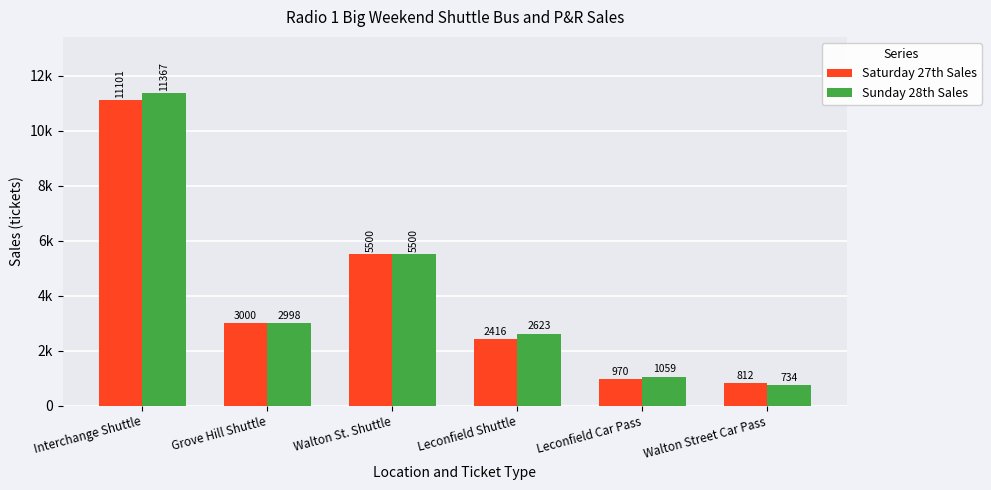

The Saturday 27th Sales series shows 3756 at Leconfield Shuttle. True or false?

False